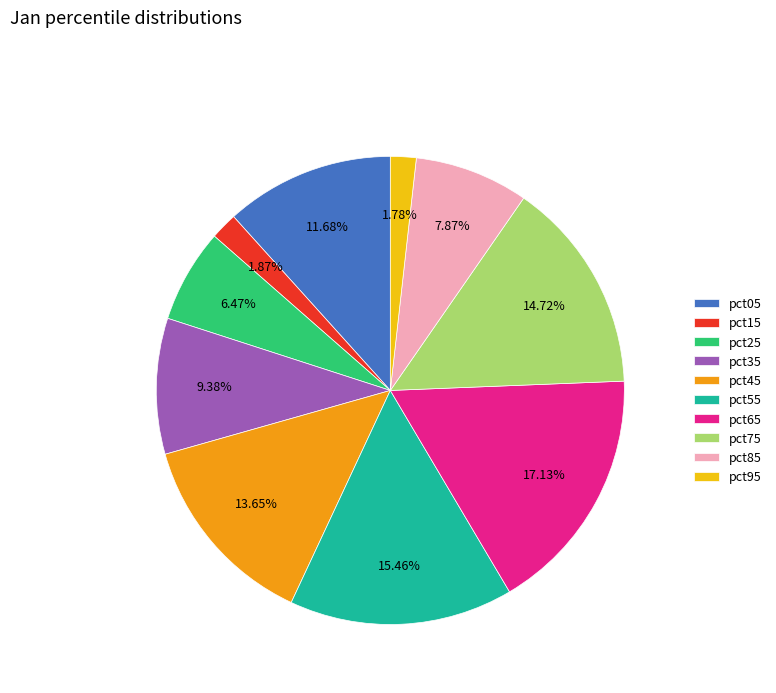

Combined, do pct05 and pct85 account for over 50%?

No